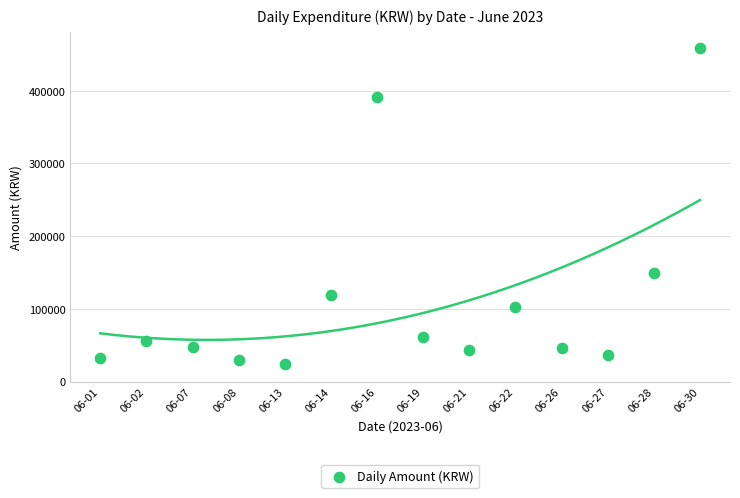

What is the range of Y values (max minus min)?

435000